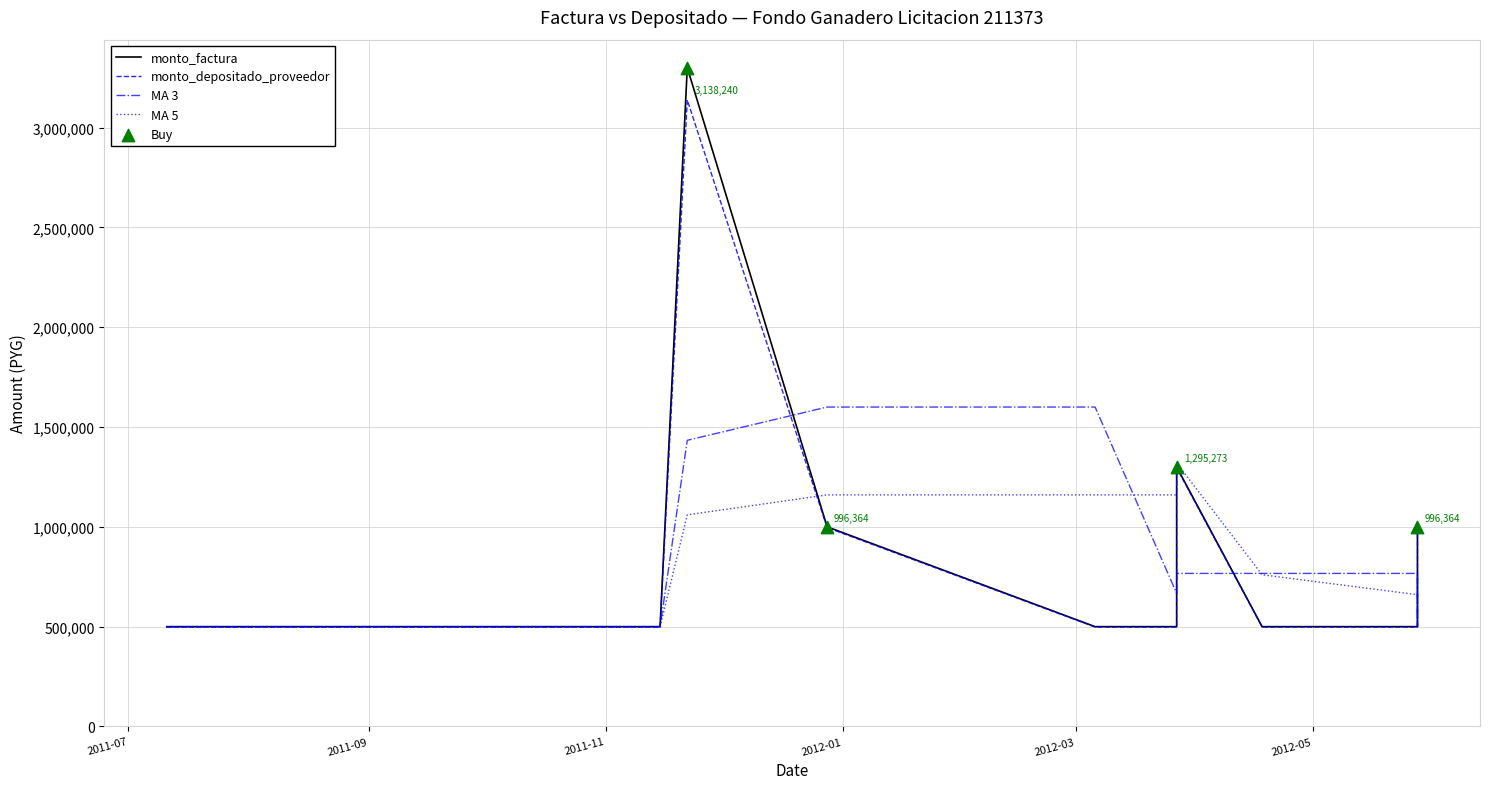

What are all the series names shown in the legend?

monto_factura, monto_depositado_proveedor, MA 3, MA 5